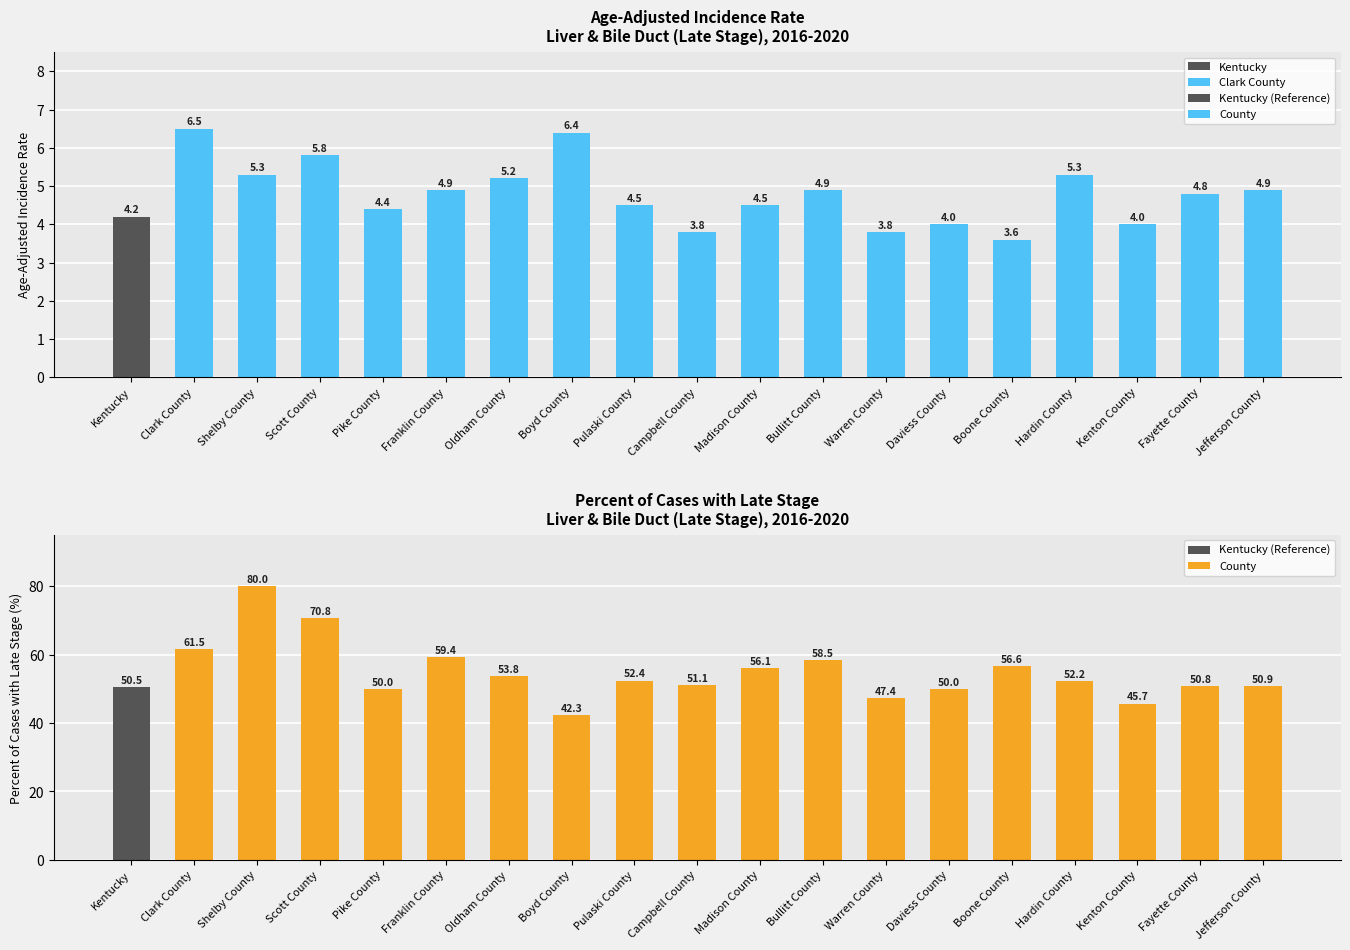

Which has a higher value, Boone County or Scott County?

Scott County